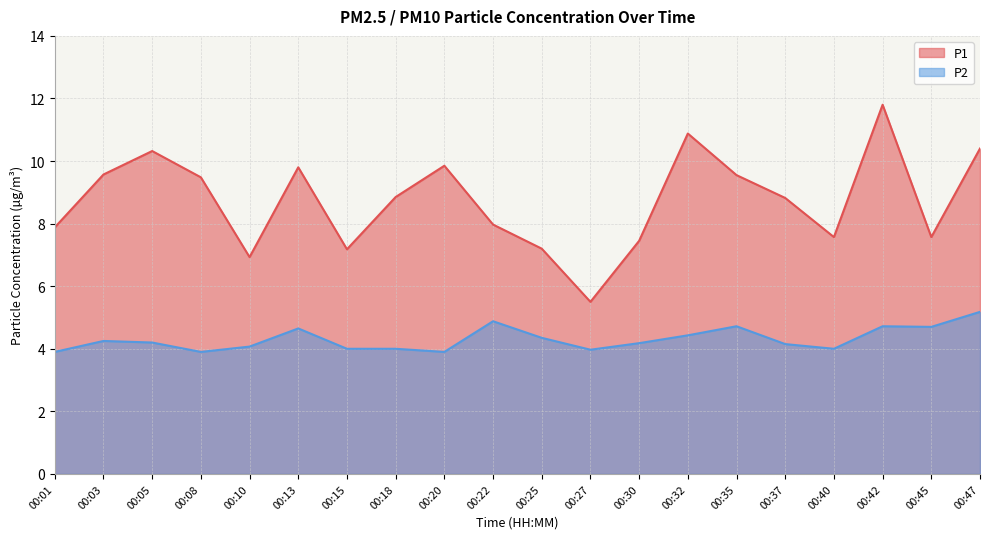

Where is the first local maximum for P2?

00:03